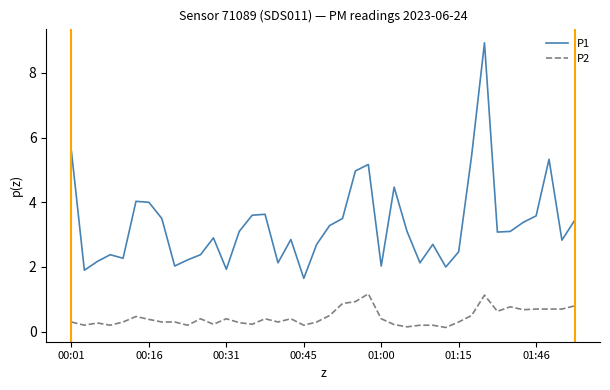

How many lines are shown in the chart?

2